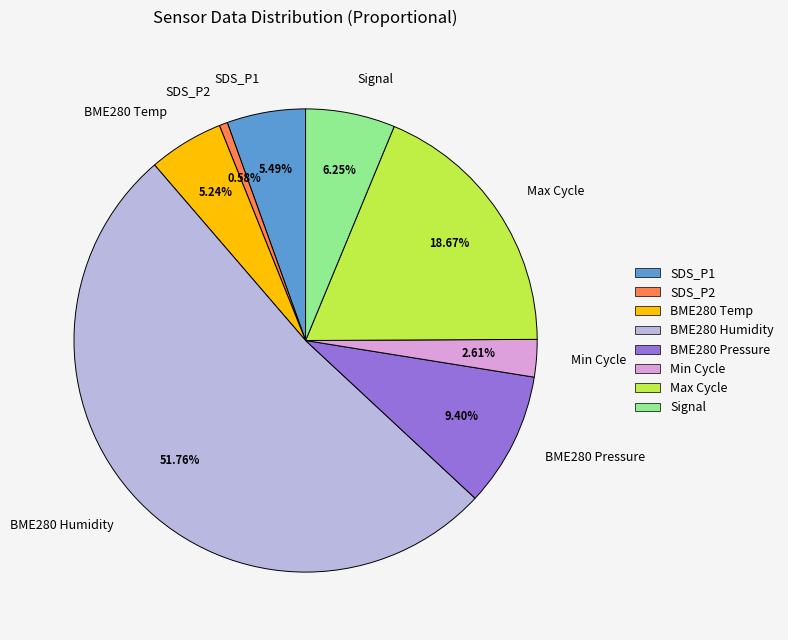

What is the majority slice?

BME280 Humidity